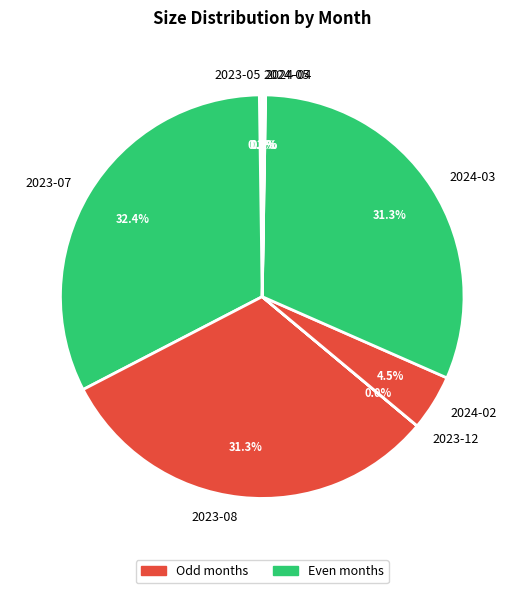

To the nearest percent, what is the average slice percentage?

12%